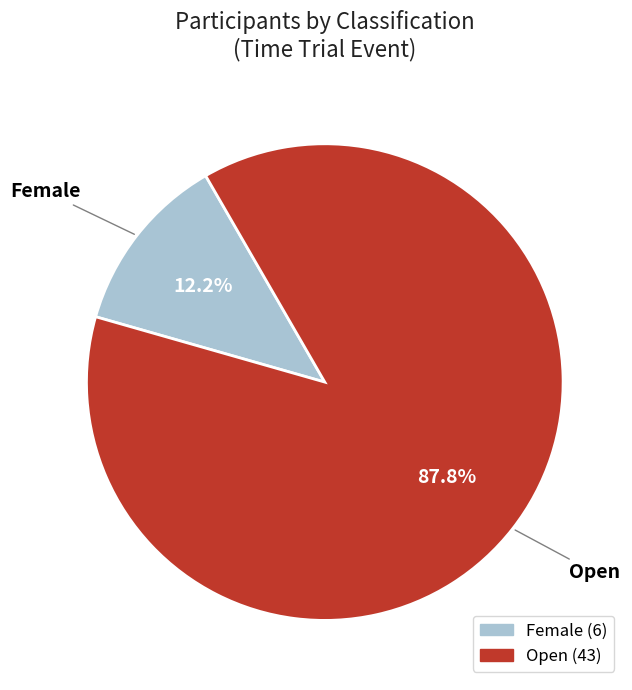

Is Female the majority of the pie?

No